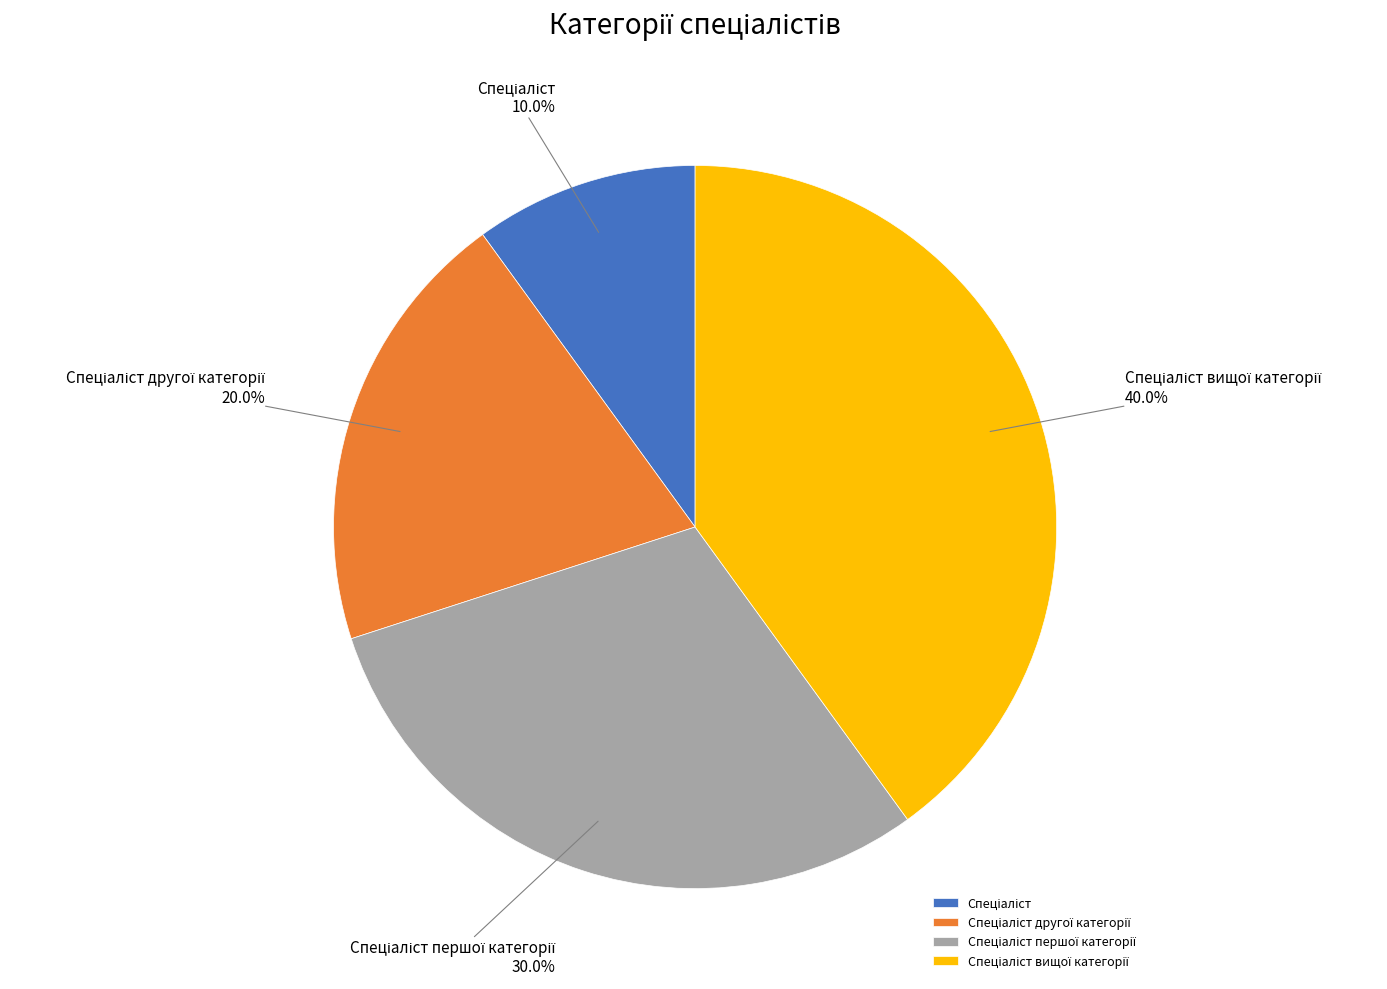

Is there any slice that represents more than half of the pie?

No